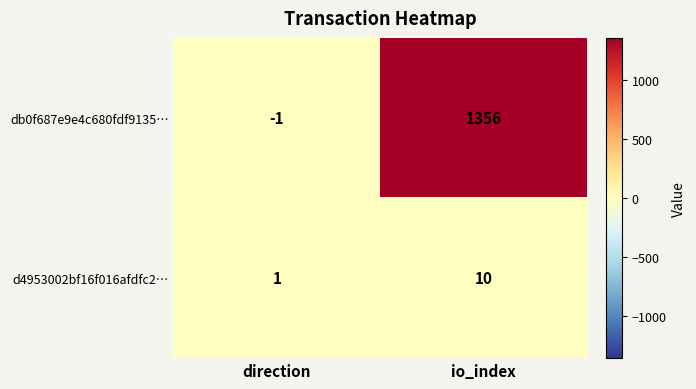

Between direction and io_index, which series saw the biggest shift?

db0f687e9e4c680fdf9135…